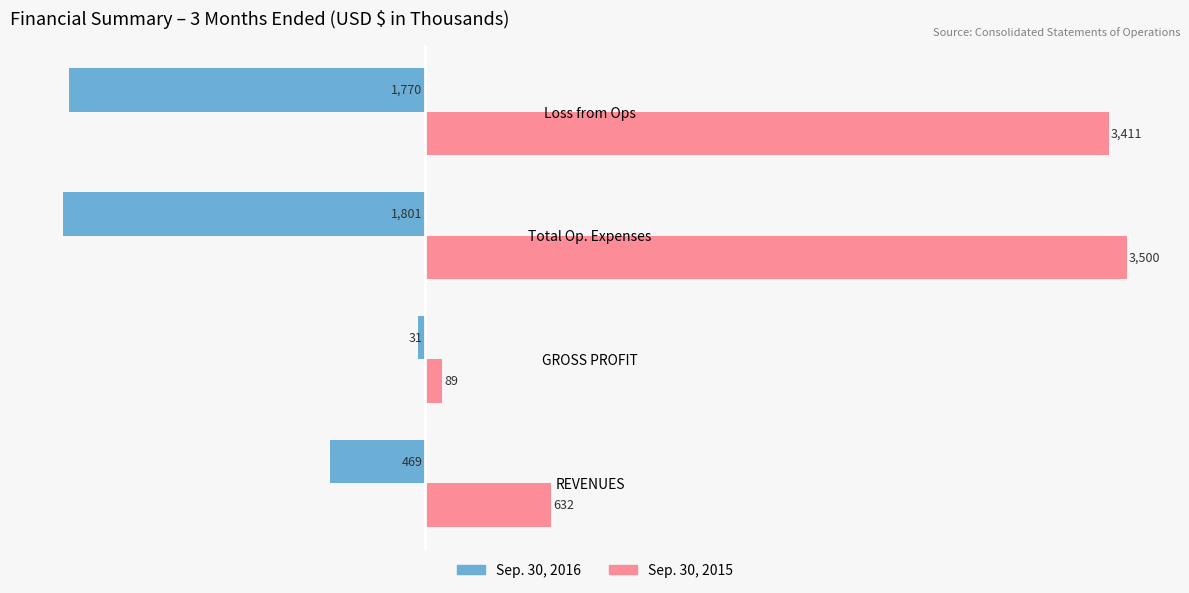

What is the spread (max minus min) of values at Loss from Ops?

5181